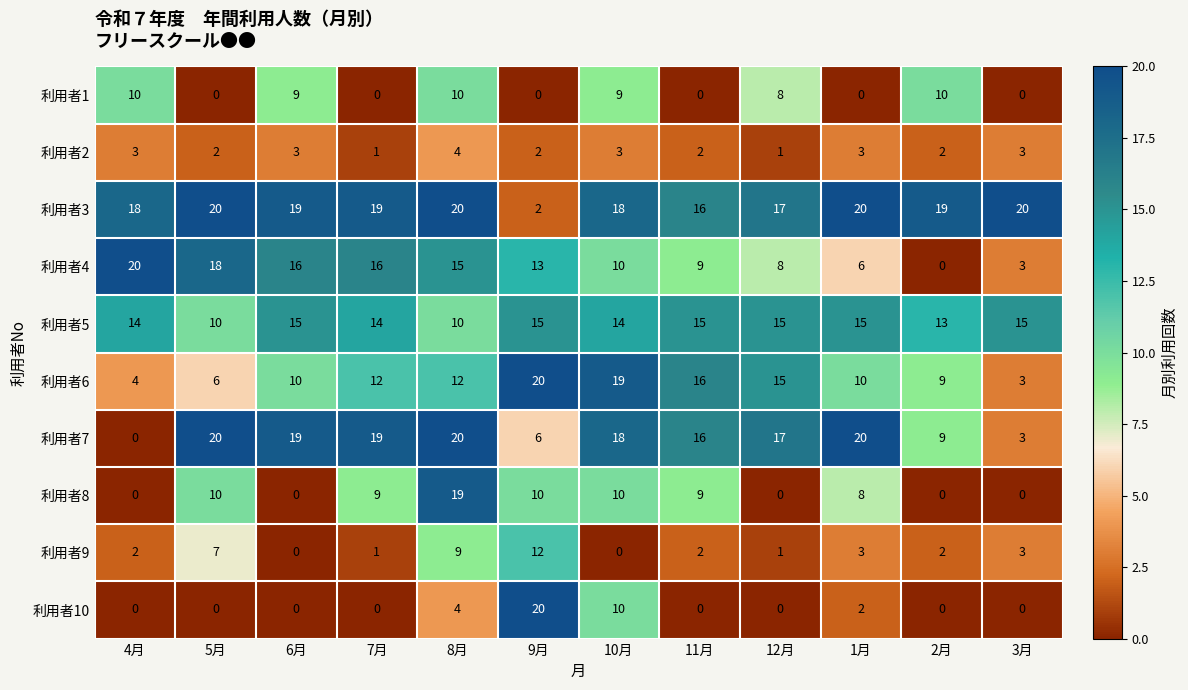

Read the 利用者8 value at 9月.

10